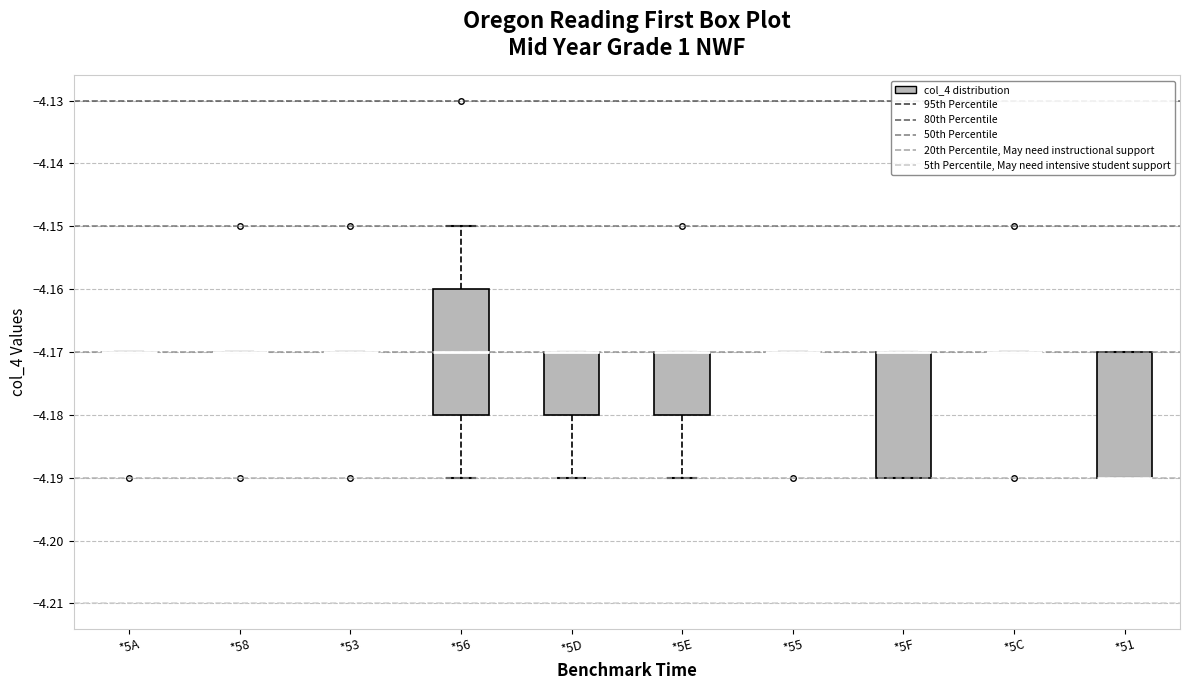

Reading left to right, transcribe this box plot: for each box, give where its median line is, the range the box spans, and where its two whiskers end, as read against the y-axis. The values are not printed on the chart, so give them approximately, as read against the axis.

*5A: box collapsed to a line at -4.17, whiskers -4.17 to -4.17
*58: box collapsed to a line at -4.17, whiskers -4.17 to -4.17
*53: box collapsed to a line at -4.17, whiskers -4.17 to -4.17
*56: median -4.17, box -4.18 to -4.16, whiskers -4.19 to -4.15
*5D: median -4.17 (drawn on the box's upper edge), box -4.18 to -4.17, whiskers -4.19 to -4.17
*5E: median -4.17 (drawn on the box's upper edge), box -4.18 to -4.17, whiskers -4.19 to -4.17
*55: box collapsed to a line at -4.17, whiskers -4.17 to -4.17
*5F: median -4.17 (drawn on the box's upper edge), box -4.19 to -4.17, whiskers -4.19 to -4.17
*5C: box collapsed to a line at -4.17, whiskers -4.17 to -4.17
*51: median -4.19 (drawn on the box's lower edge), box -4.19 to -4.17, whiskers -4.19 to -4.17